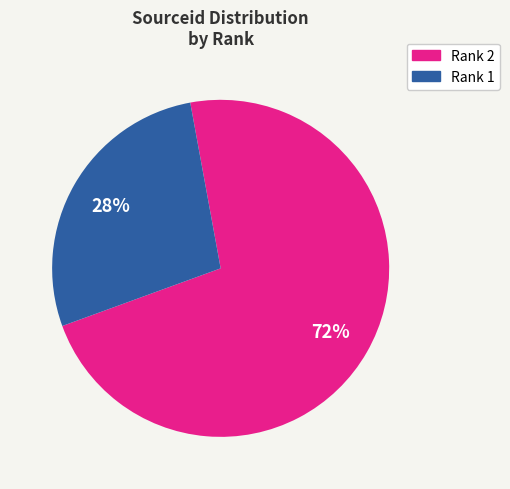

To the nearest percent, what is the average slice percentage?

50%